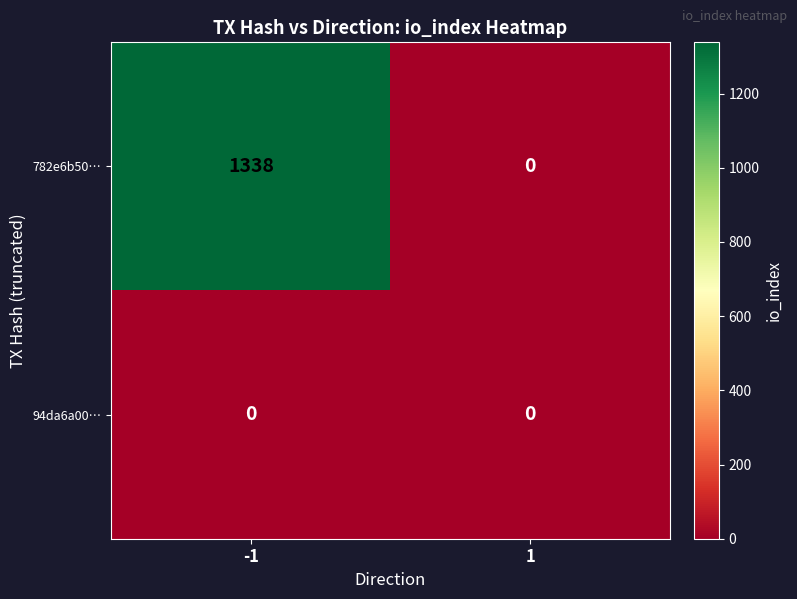

At -1, list the series in order from smallest to largest.

94da6a00…, 782e6b50…